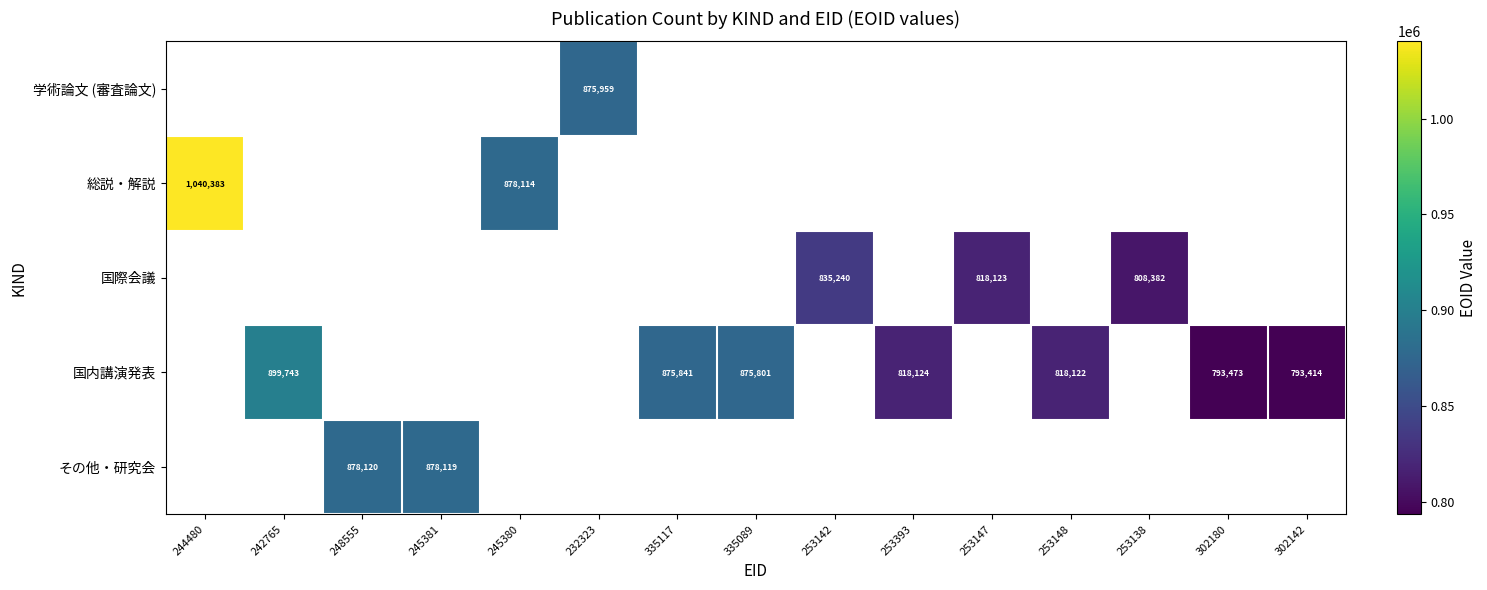

List the labels in order of 学術論文 (審査論文) value, smallest first.

244480, 242765, 248555, 245381, 245380, 232323, 335117, 335089, 253142, 253393, 253147, 253148, 253138, 302180, 302142